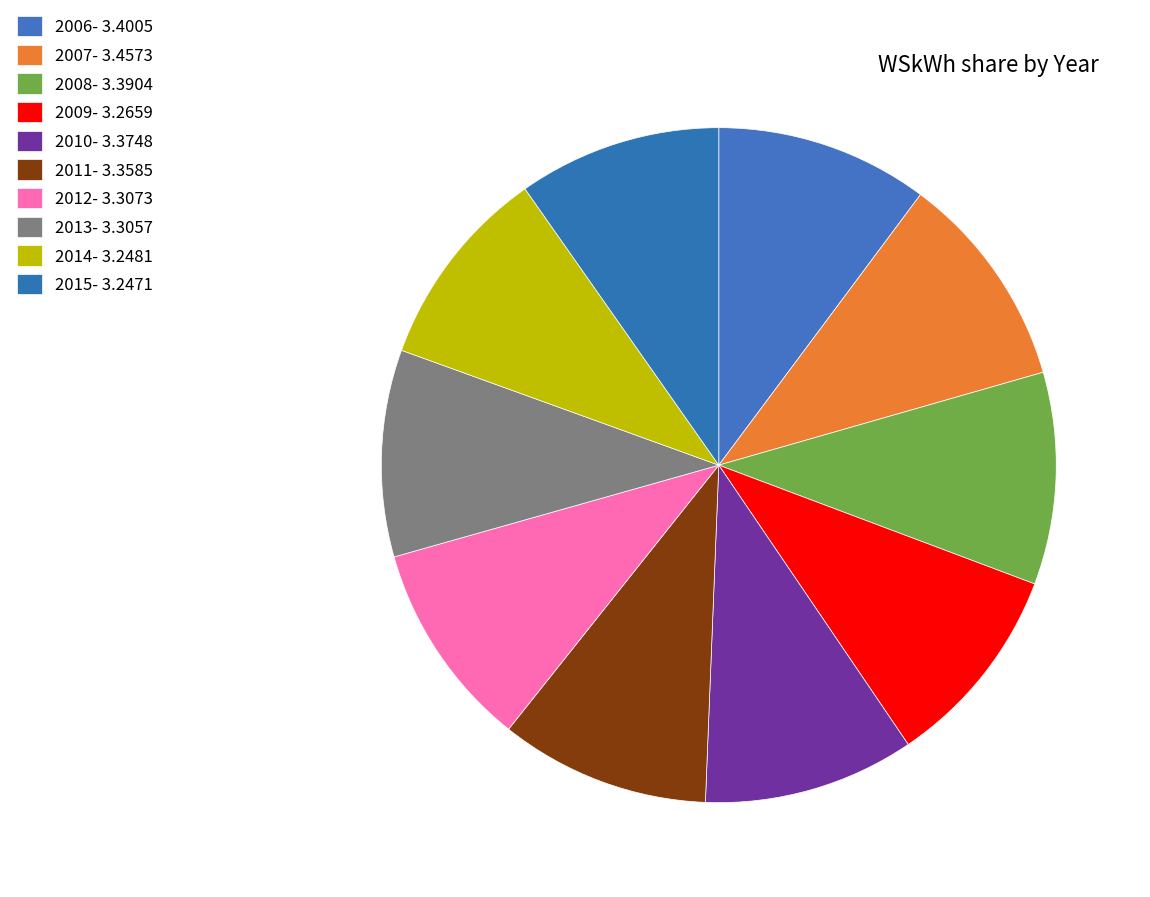

Combined, do 2013 and 2014 account for over 50%?

No